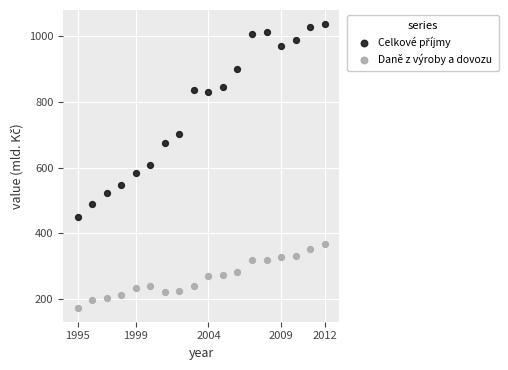

Across all data points, what is the range of Y values (max minus min)?

861.5